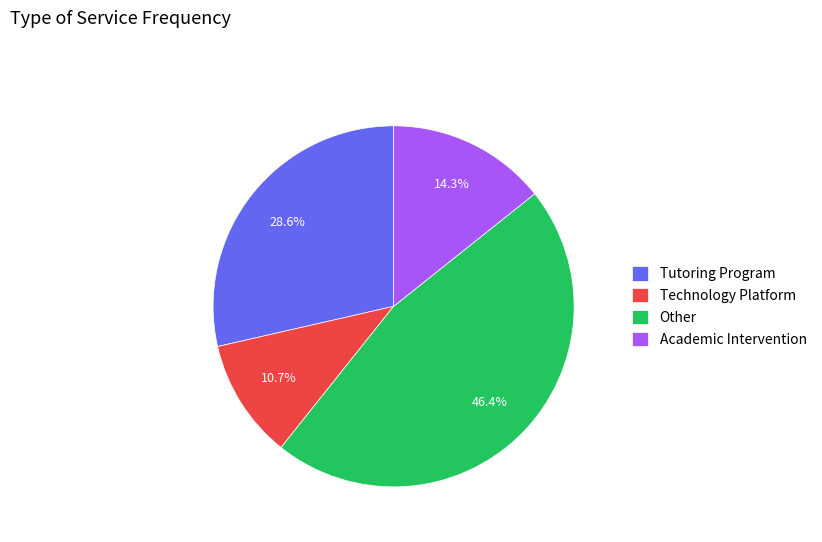

How many segments does this pie chart have?

4